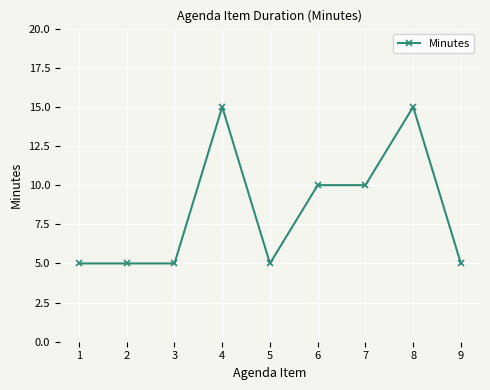

How many lines are shown in the chart?

1